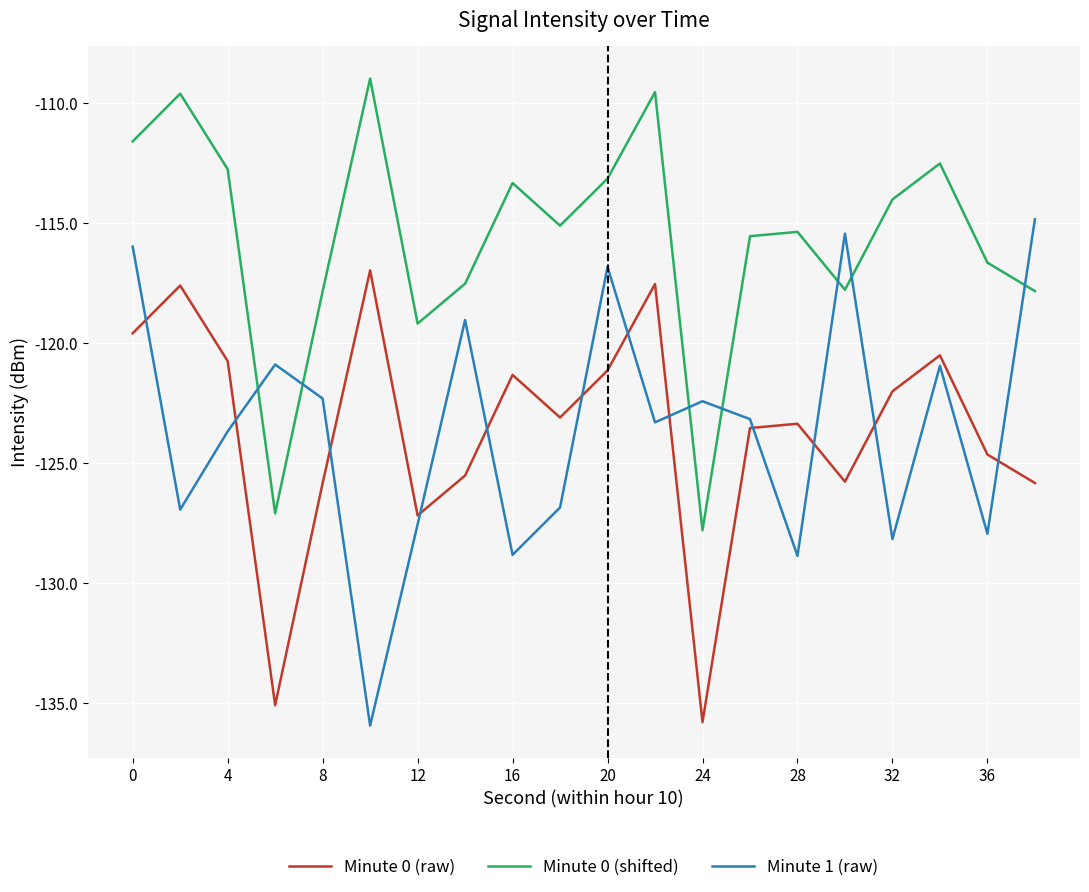

True or false: Minute 0 (shifted) and Minute 0 (raw) cross at least once.

False